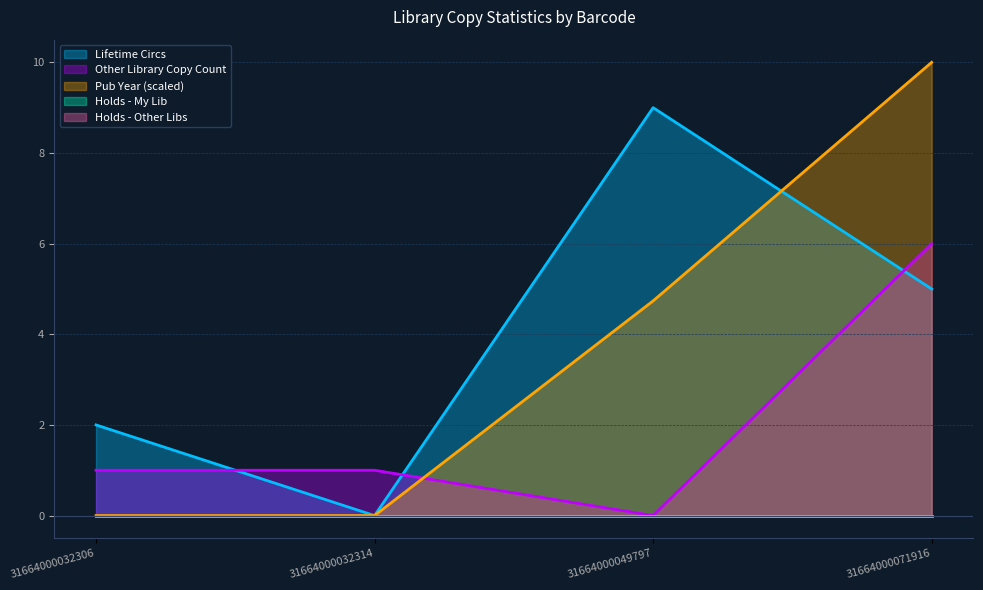

At which category does the chart reach its minimum across all series?

31664000032314